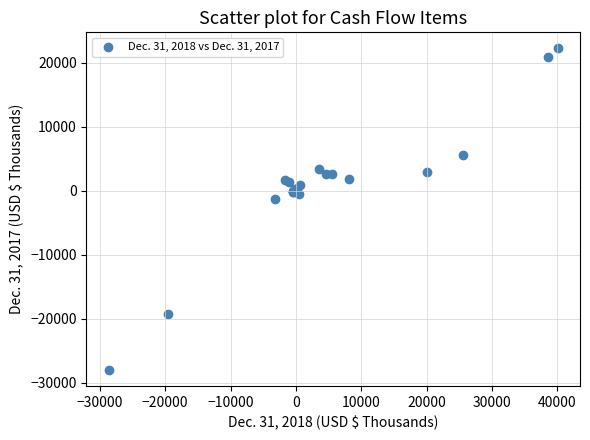

What Y value in the scatter plot is closest to -2903?

-1248